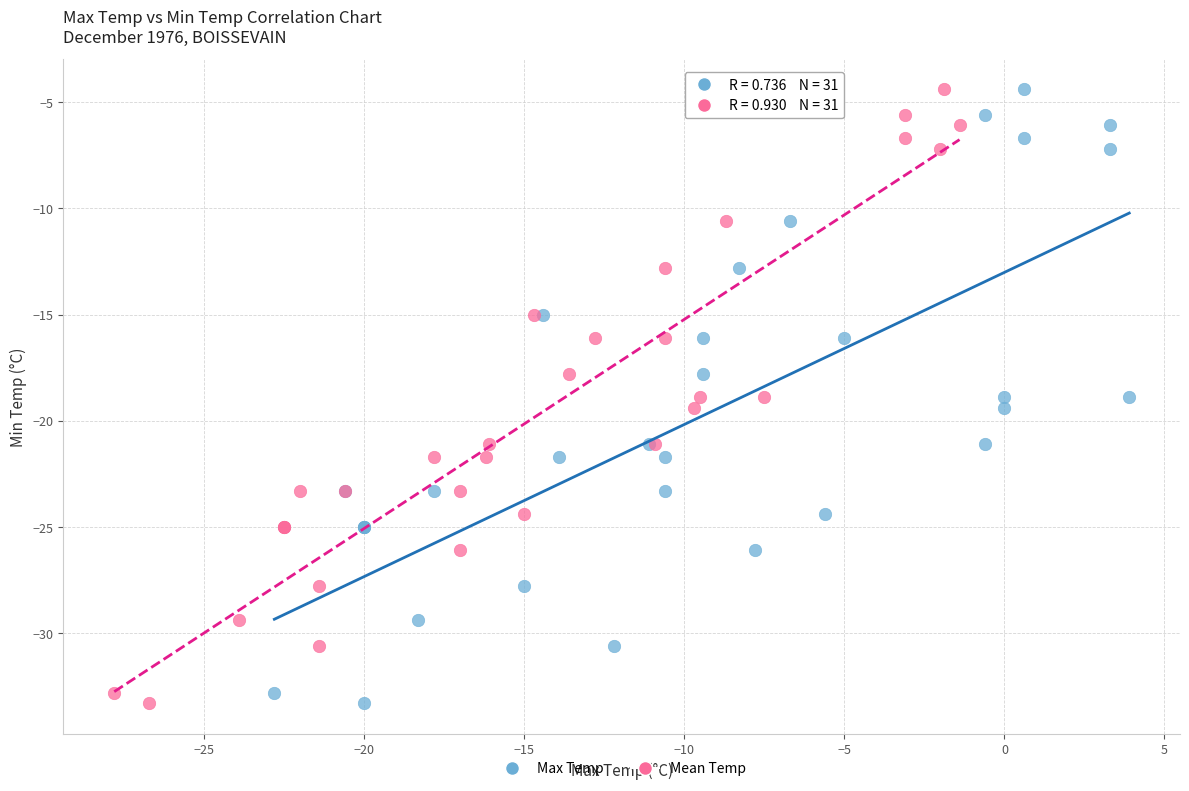

What are all the series names shown in the legend?

Max Temp, Mean Temp